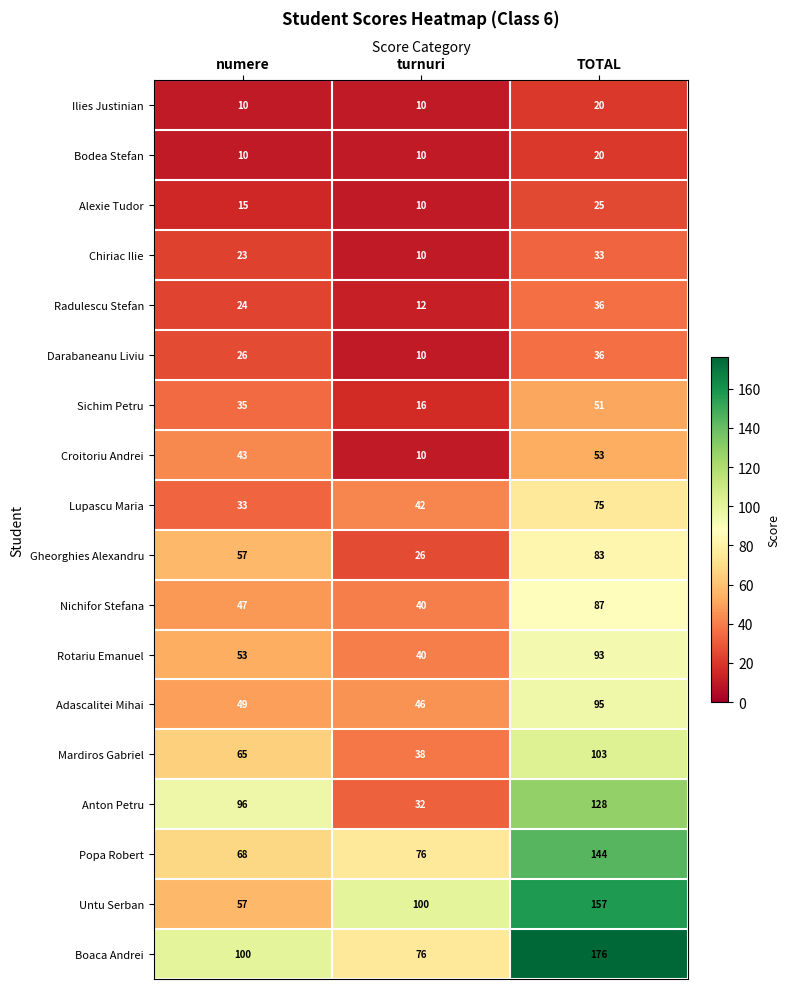

Which series changed the most between turnuri and TOTAL?

Boaca Andrei